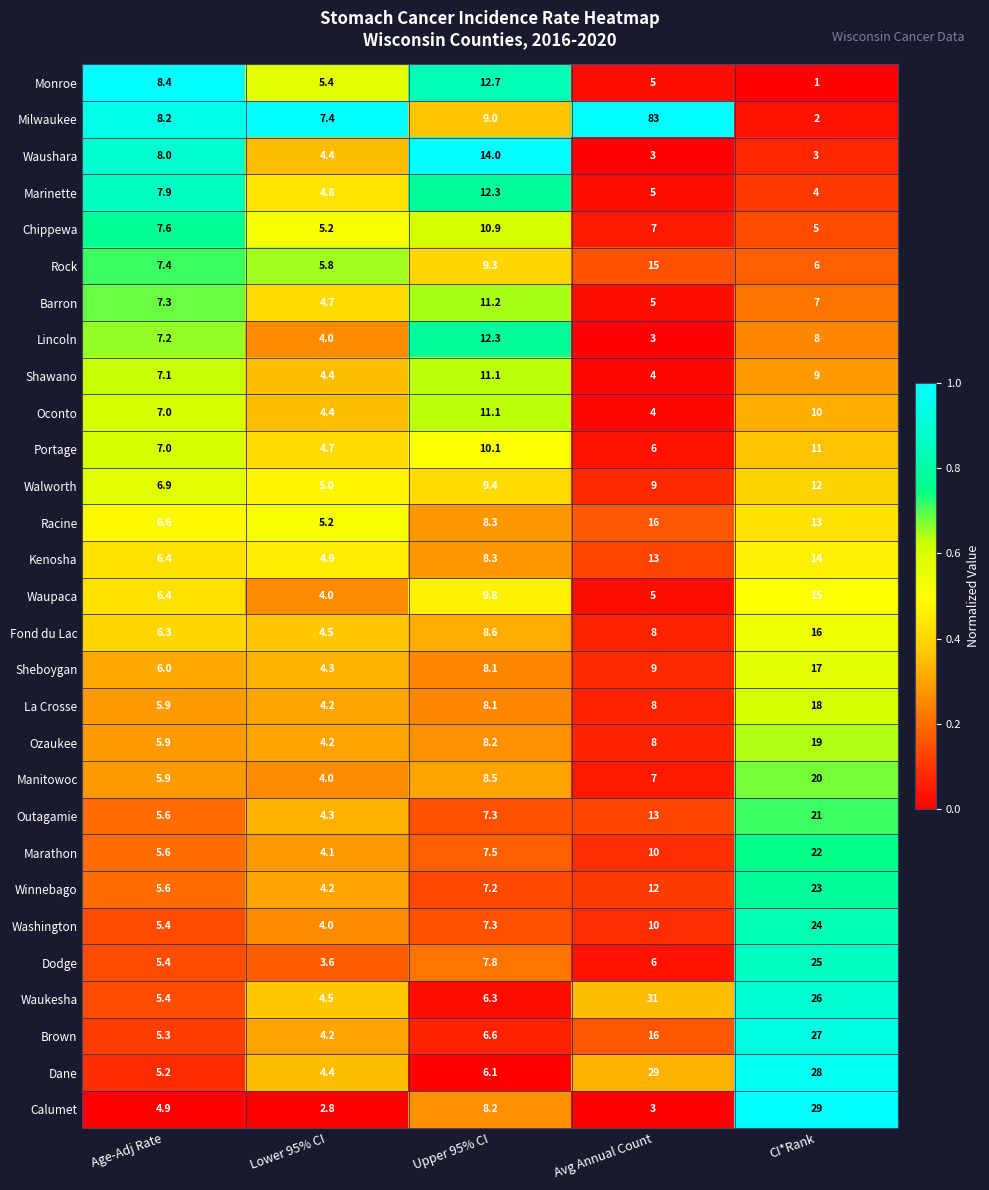

Which series has the largest total across all categories?

Milwaukee